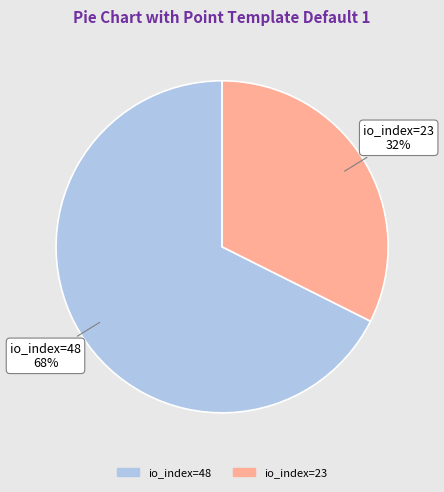

Between io_index=48 and io_index=23, which is larger?

io_index=48